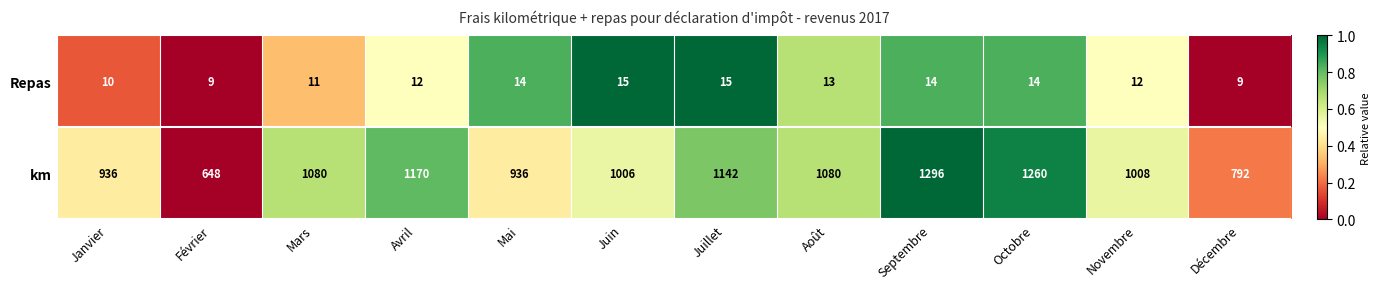

Rank the series by their average value, from highest to lowest.

km, Repas